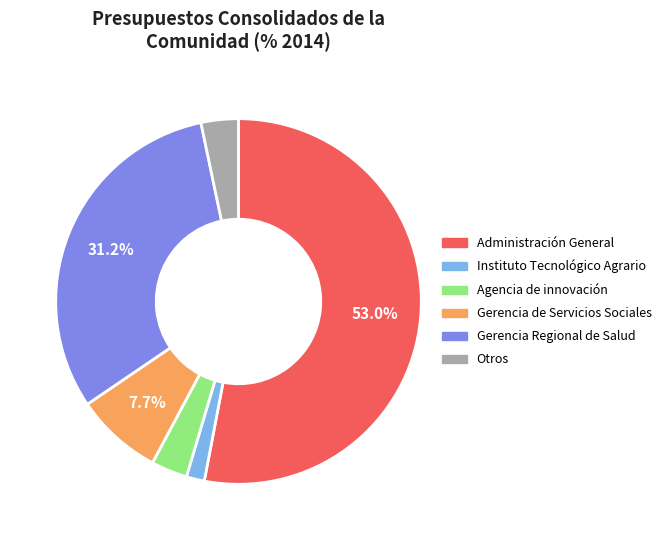

Which category has the biggest portion of the pie?

Administración General